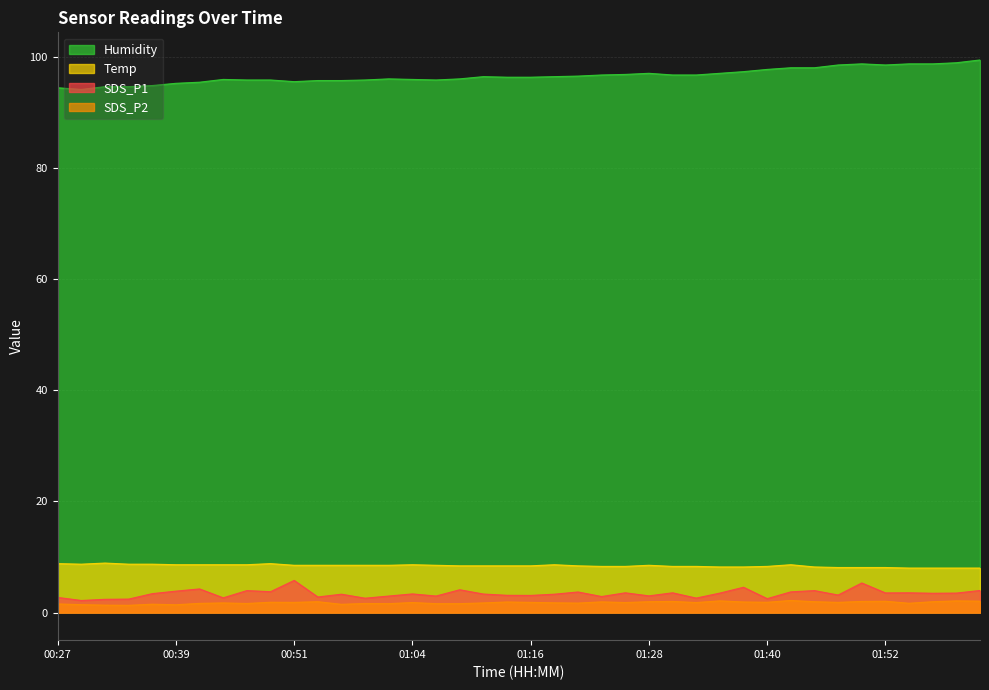

True or false: Temp has more than 1 interior local peaks.

True